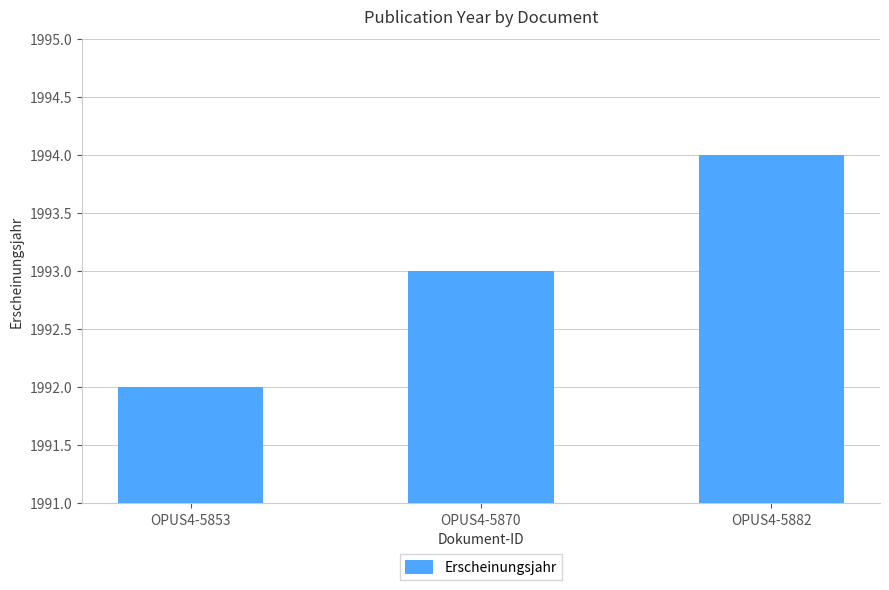

What is the difference between the values at OPUS4-5853 and OPUS4-5870?

1